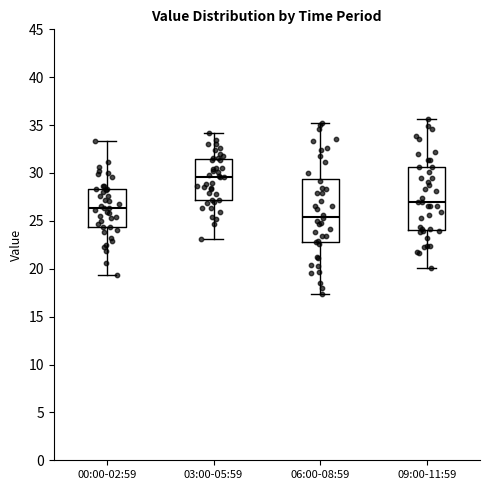

Reading left to right, read every box against the y-axis: the position of its median line, the range the box covers, and the ends of its whiskers. The values are not printed on the chart, so give them approximately, as read against the axis.

00:00-02:59: median 26.5, box 24.5 to 28.5, whiskers 19.5 to 33.5
03:00-05:59: median 29.5, box 27.0 to 31.5, whiskers 23.0 to 34.0
06:00-08:59: median 25.5, box 23.0 to 29.5, whiskers 17.5 to 35.0
09:00-11:59: median 27.0, box 24.0 to 30.5, whiskers 20.0 to 35.5